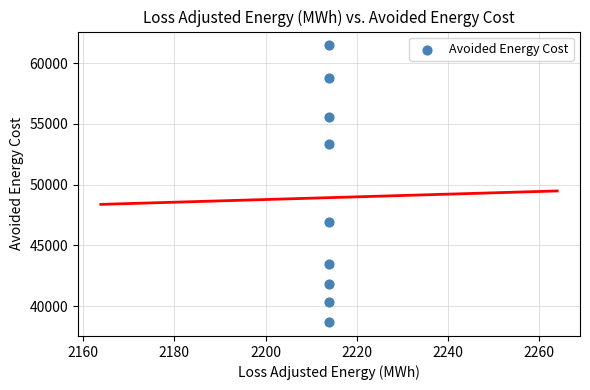

What is the average X value?

2213.9